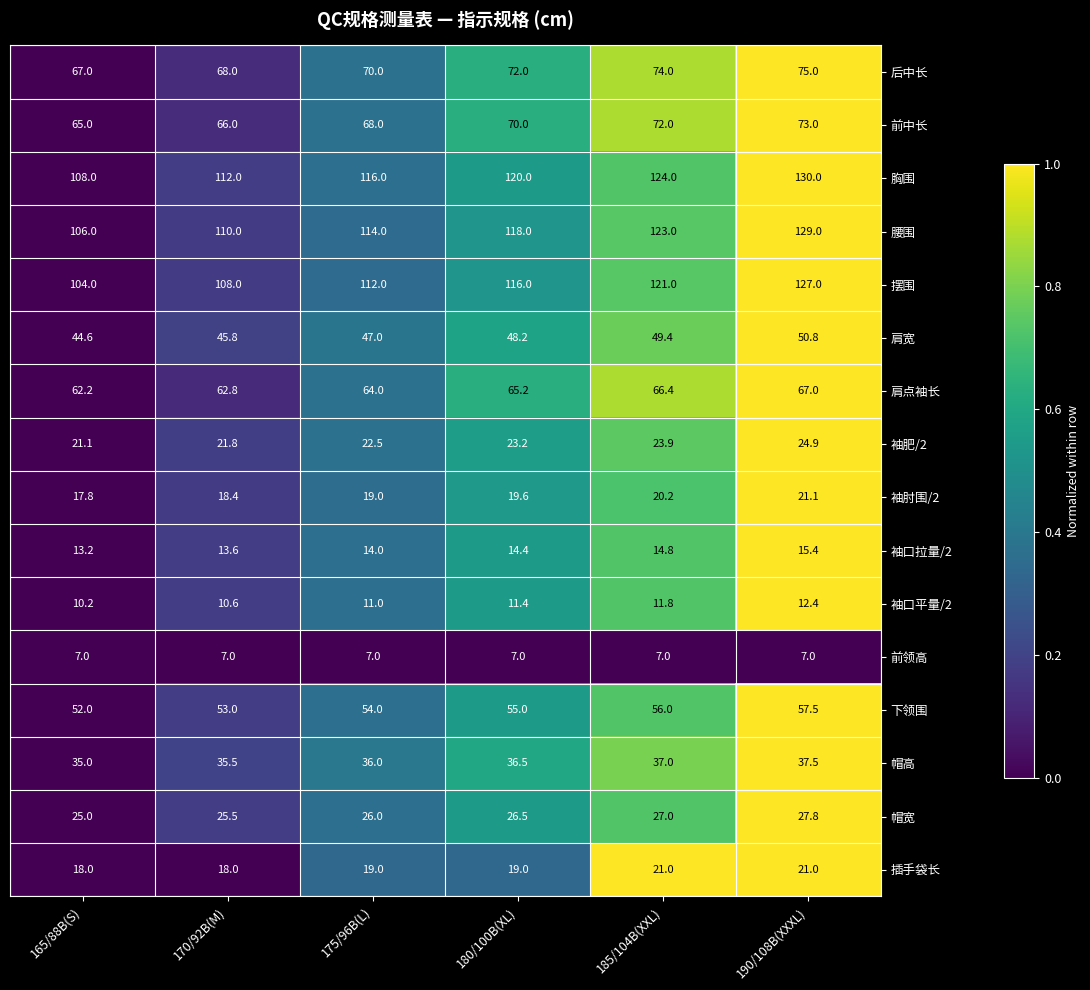

Read the 前中长 value at 175/96B(L).

68.0